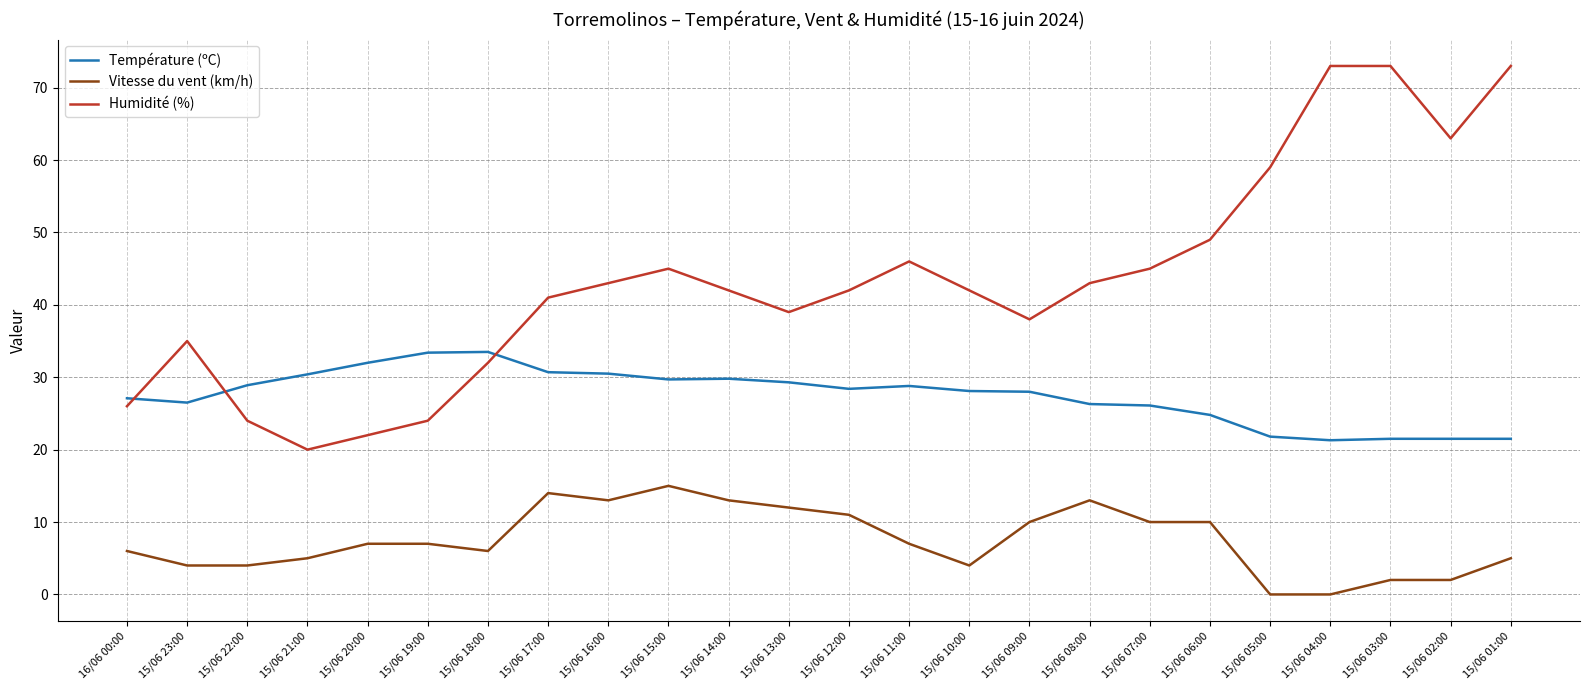

What is the difference between the maximum and minimum values in the Humidité (%) series?

53.0